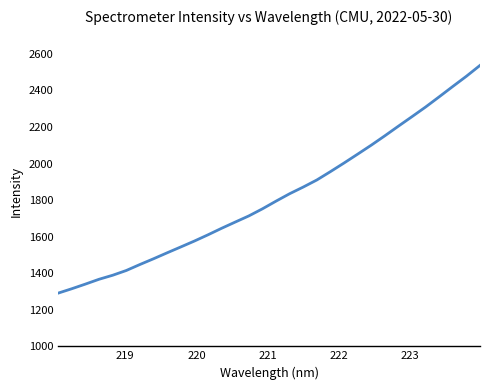

What is the sum of all values?

58324.7